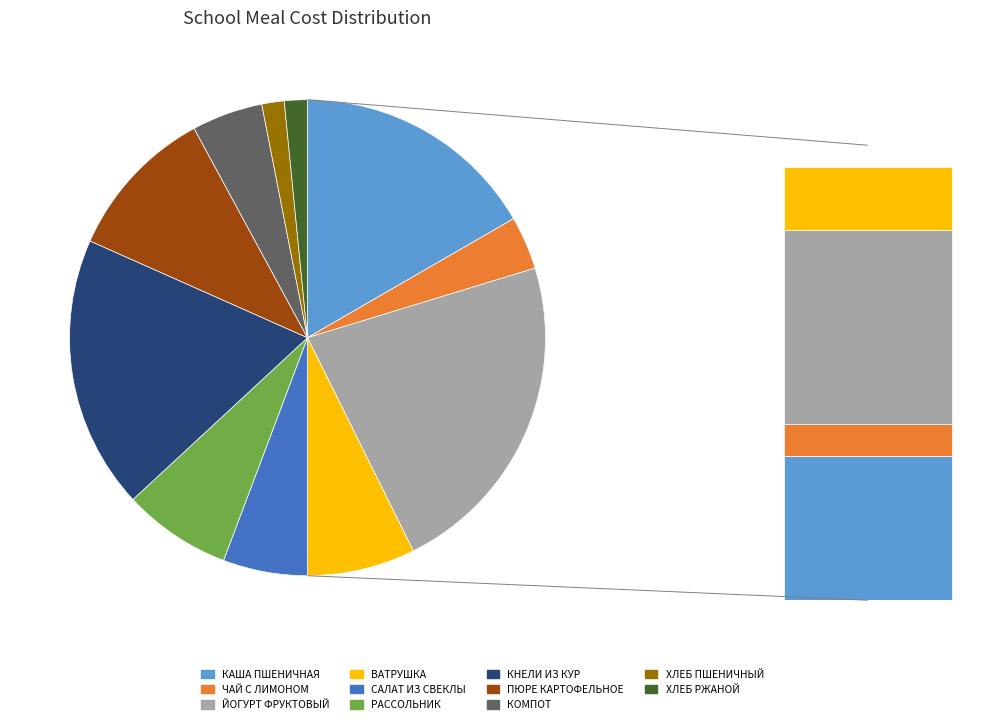

To the nearest percent, what is the difference between the ВАТРУШКА С ПОВИДЛОМ and ХЛЕБ ПШЕНИЧНЫЙ slice percentages?

6%